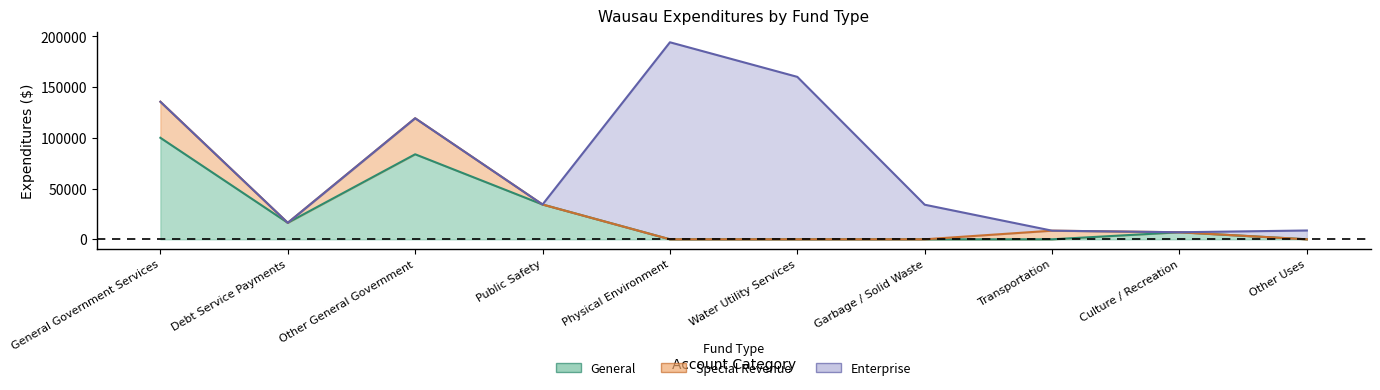

How many categories are shown in the chart?

10